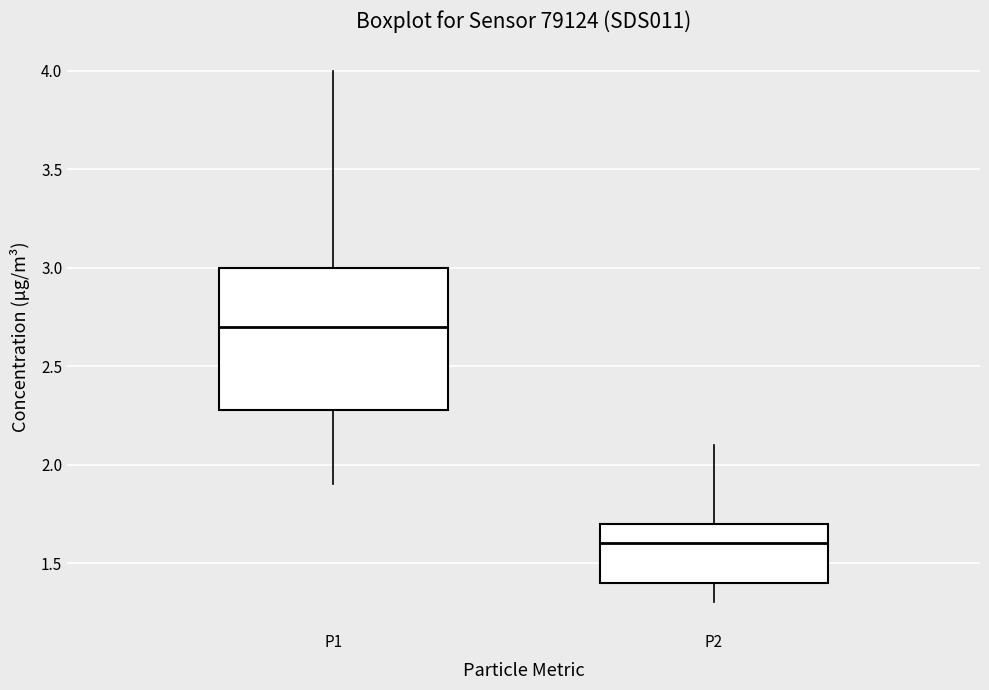

Which box's median line is the highest?

P1